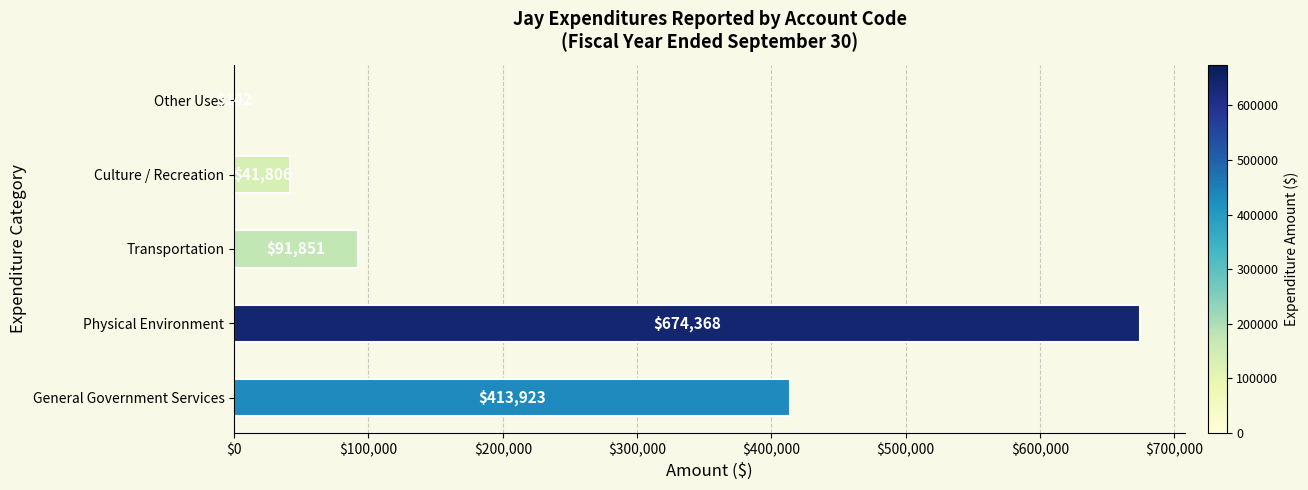

Where is the data nearest to the value 337255?

General Government Services